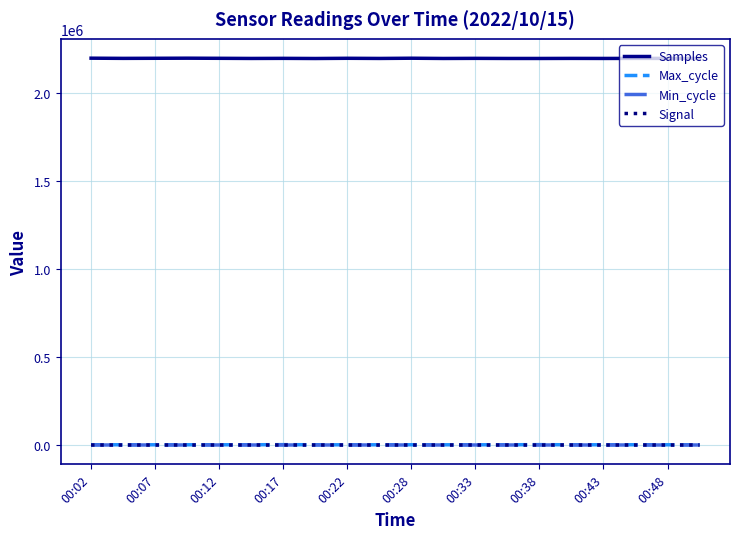

Does the chart have visible grid lines?

Yes